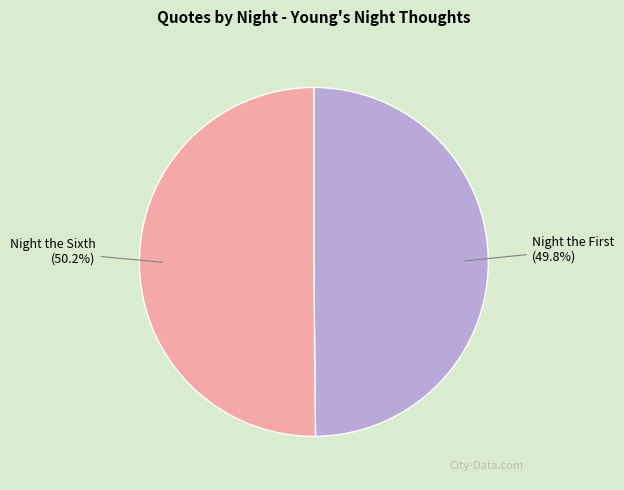

What percentage is NOT represented by Night the Sixth?

49.8%